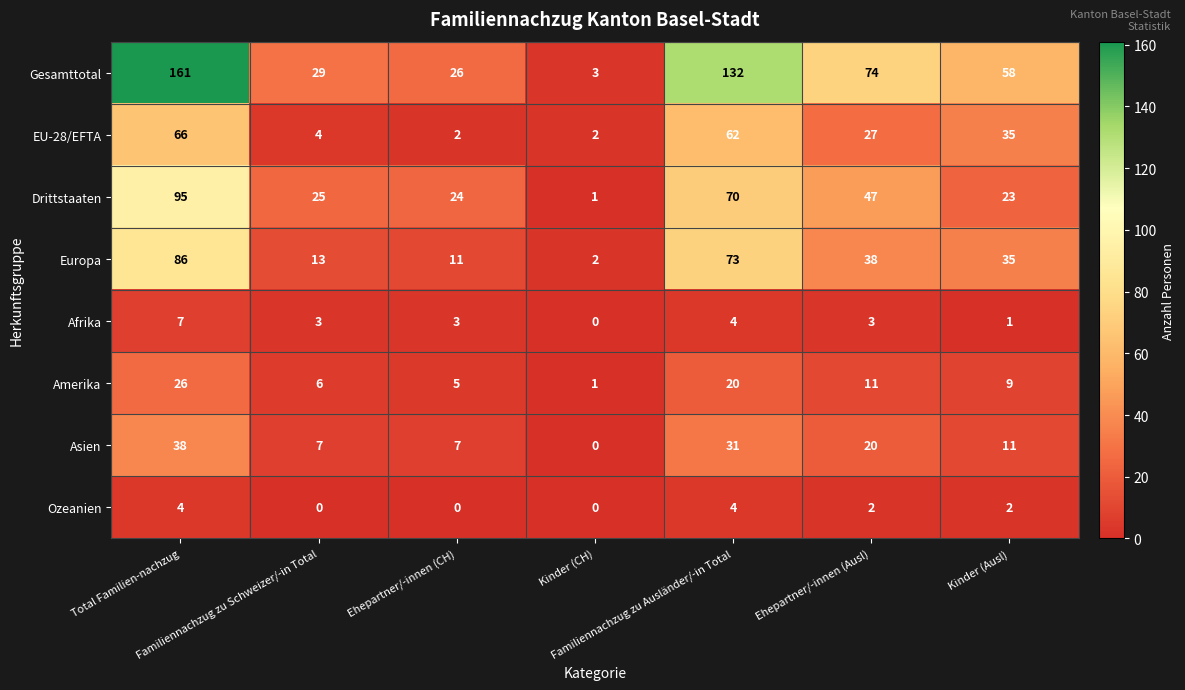

What is the difference between the highest and lowest values at Familiennachzug zu Schweizer/-in Total?

29